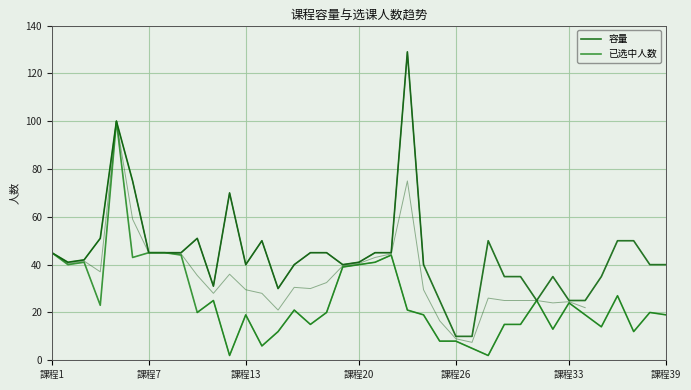

At how many categories does at least one series exceed 114?

1